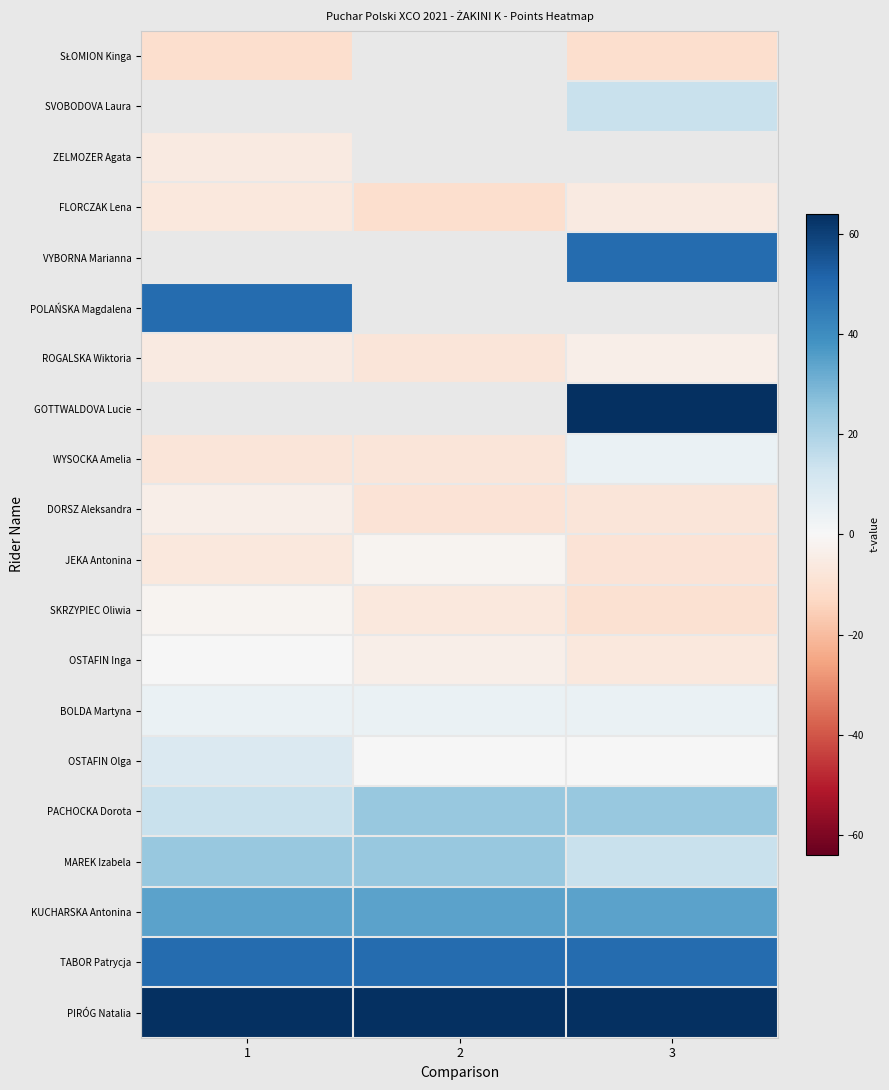

How many series are shown in this chart?

20